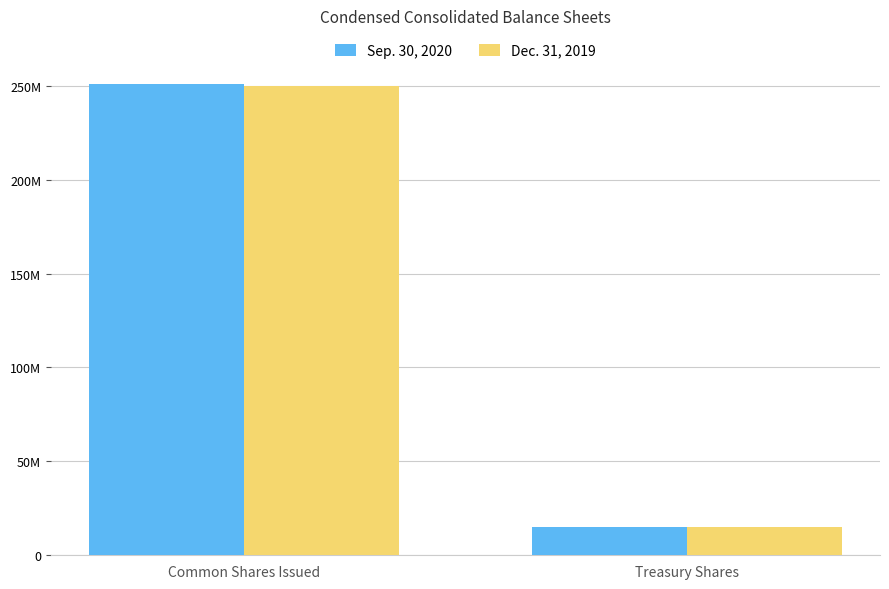

What is the label of the 1st bar from the right?

Treasury Shares